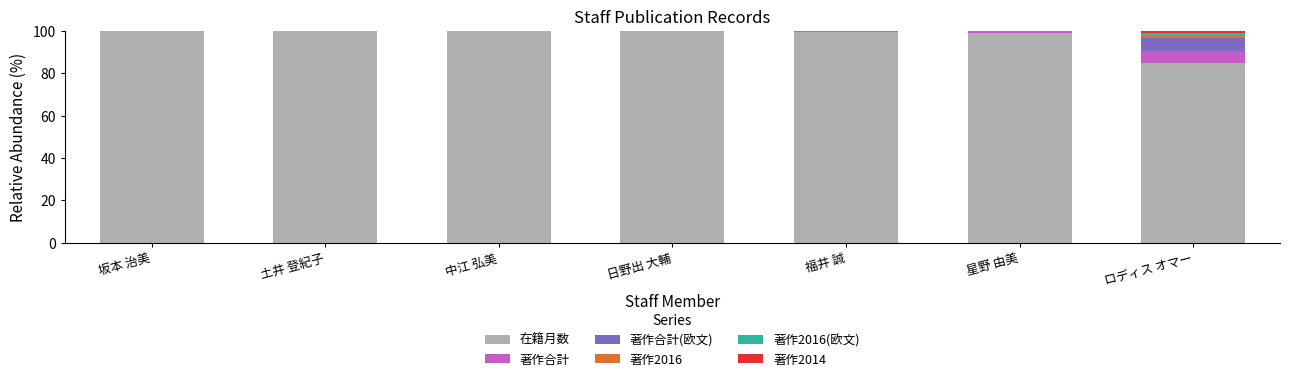

What is the total value across all series at 土井 登紀子?

100.0